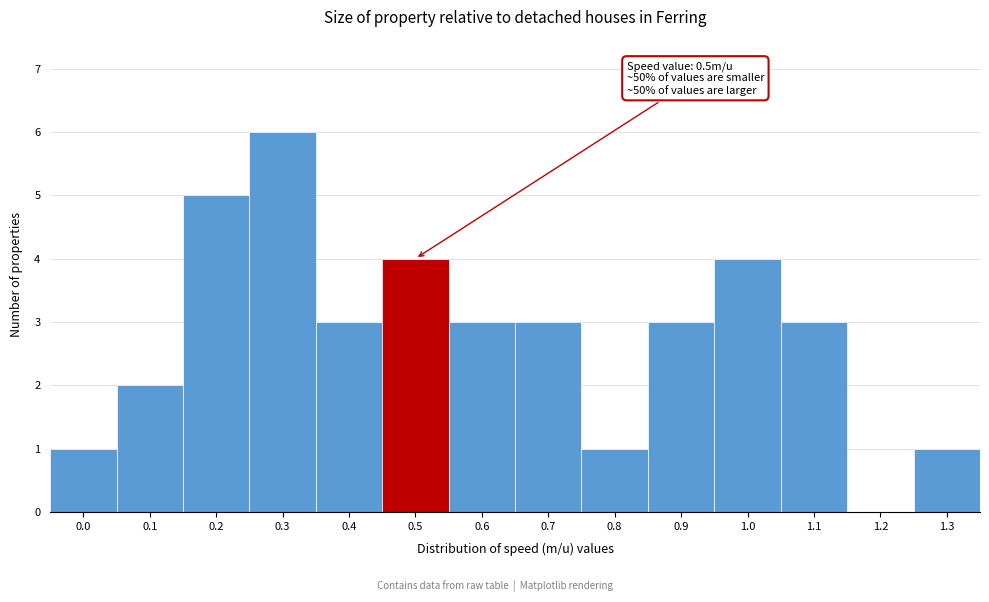

Reading left to right, list all the values displayed in this chart.

0.0=1	0.1=2	0.2=5	0.3=6	0.4=3	0.5=4	0.6=3	0.7=3	0.8=1	0.9=3	1.0=4	1.1=3	1.2=0	1.3=1